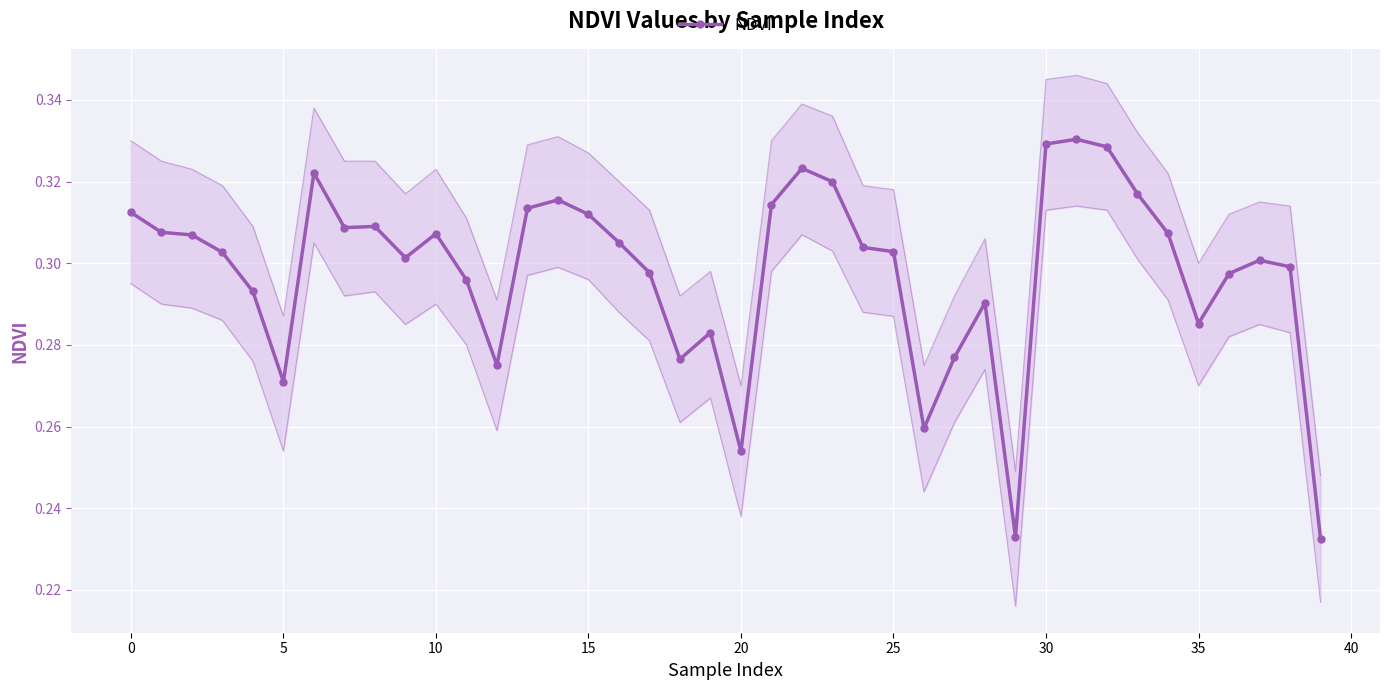

What is the sum of the values at 11 and 35?

0.6